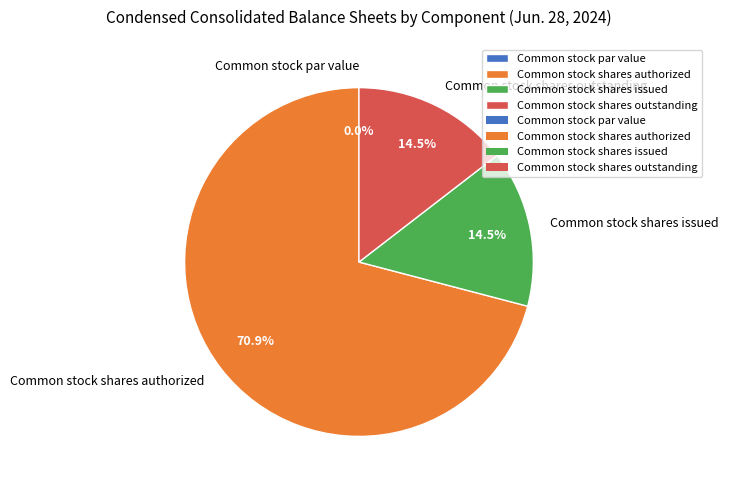

What portion of the pie excludes Common stock shares issued?

85.5%